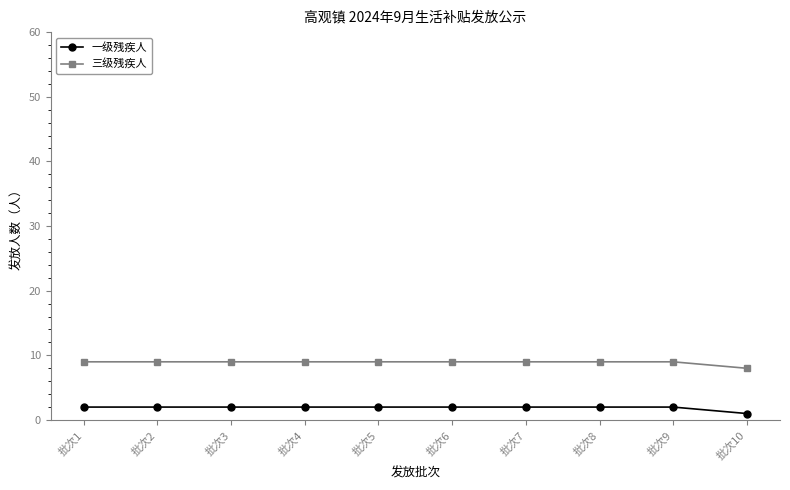

What is the value of the 一级残疾人 point at the 10th from the left?

1